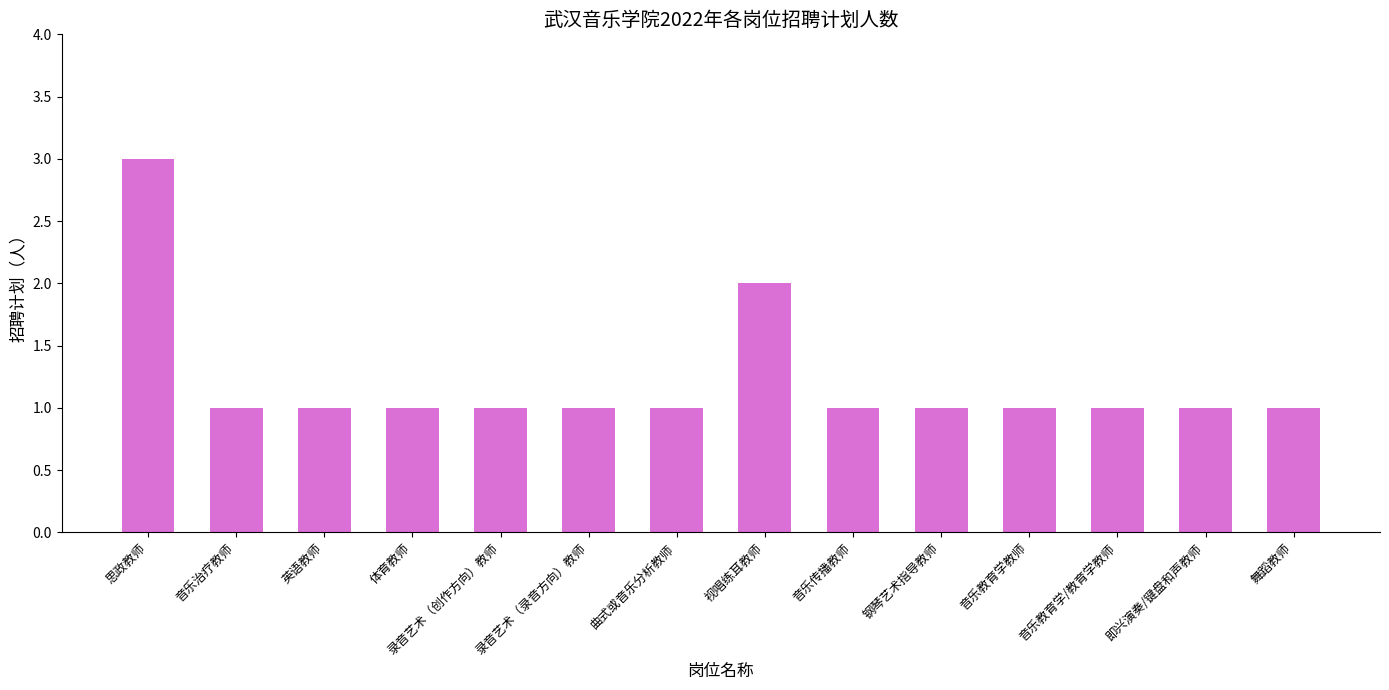

Is it true that the value at 曲式或音乐分析教师 is 2?

False